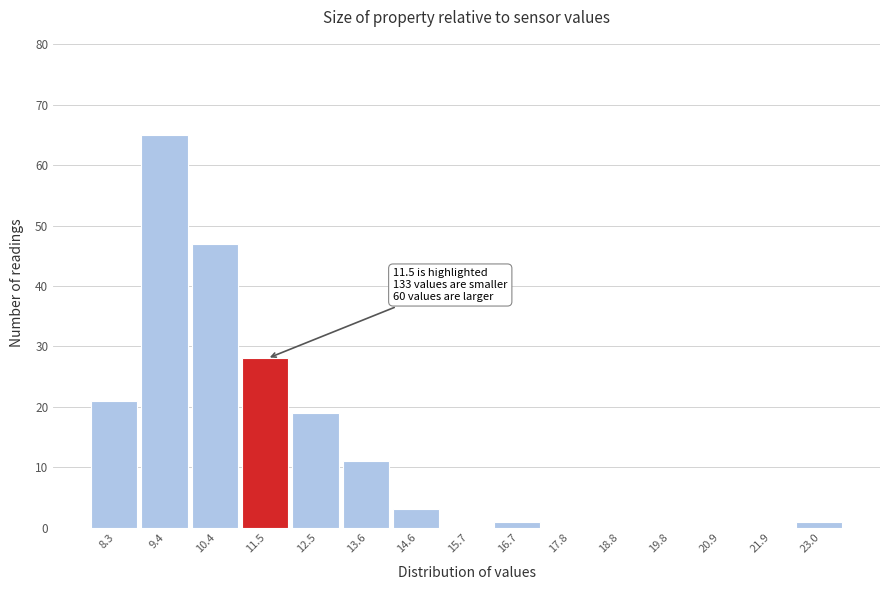

Reading right to left, what are all the values shown in this chart?

23.0=1	21.9=0	20.9=0	19.8=0	18.8=0	17.8=0	16.7=1	15.7=0	14.6=3	13.6=11	12.5=19	11.5=28	10.4=47	9.4=65	8.3=21